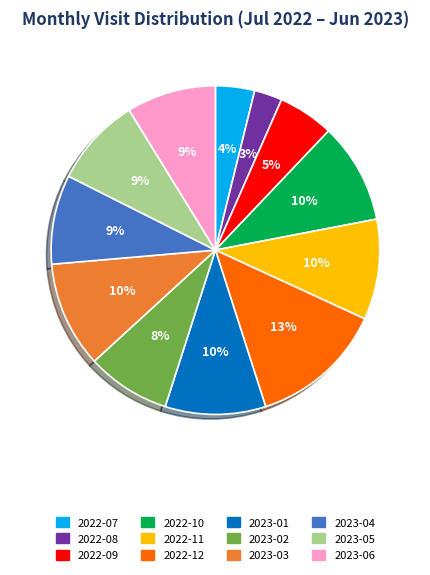

How many slices are in this pie chart?

12